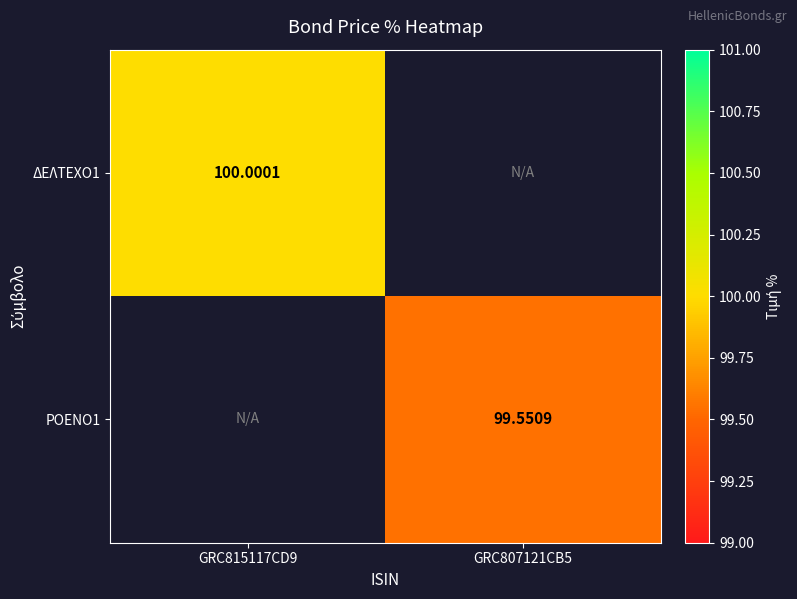

The value of ΔΕΛΤΕΧΟ1 at GRC815117CD9 is 26.9. True or false?

False